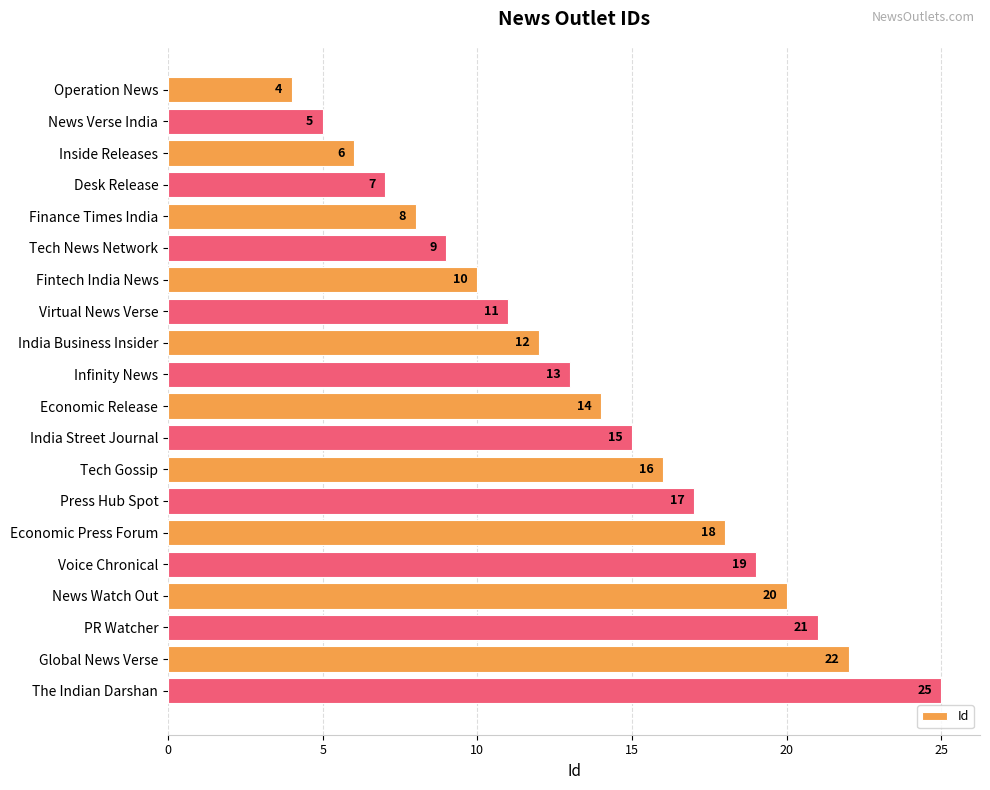

How many bars are there in total?

20